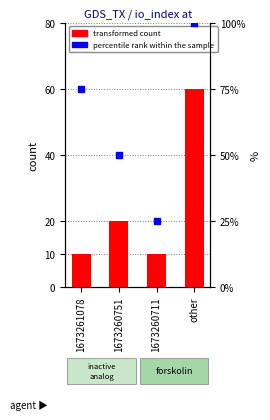

What is the total value across all series at 1673260751?

70